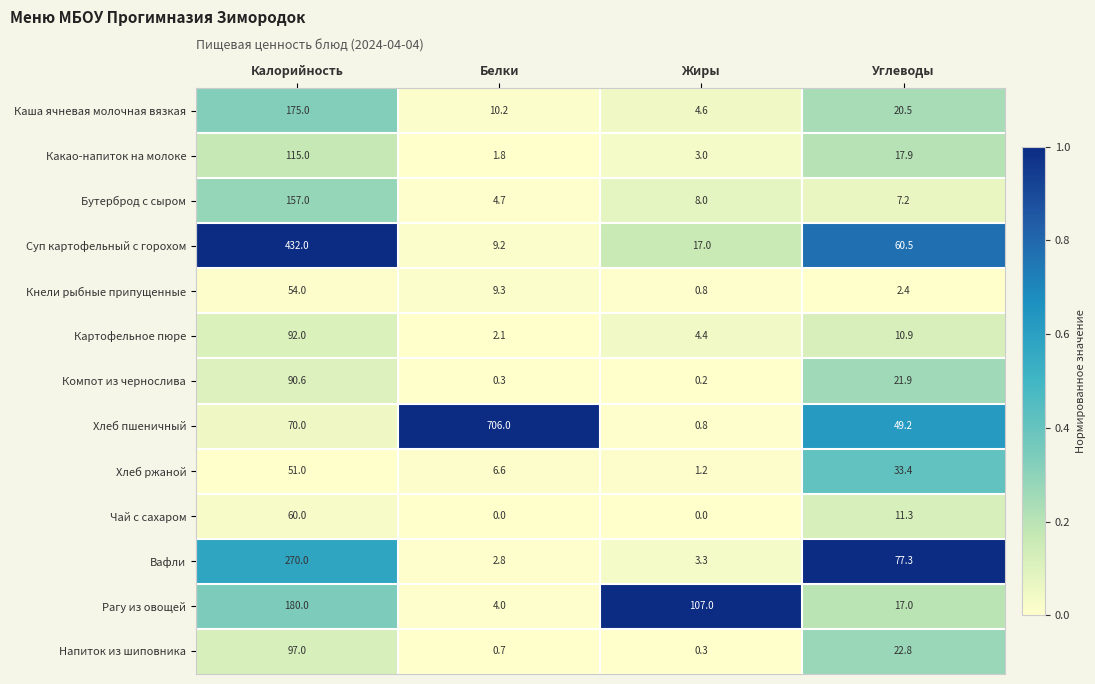

How many series are shown in this chart?

13